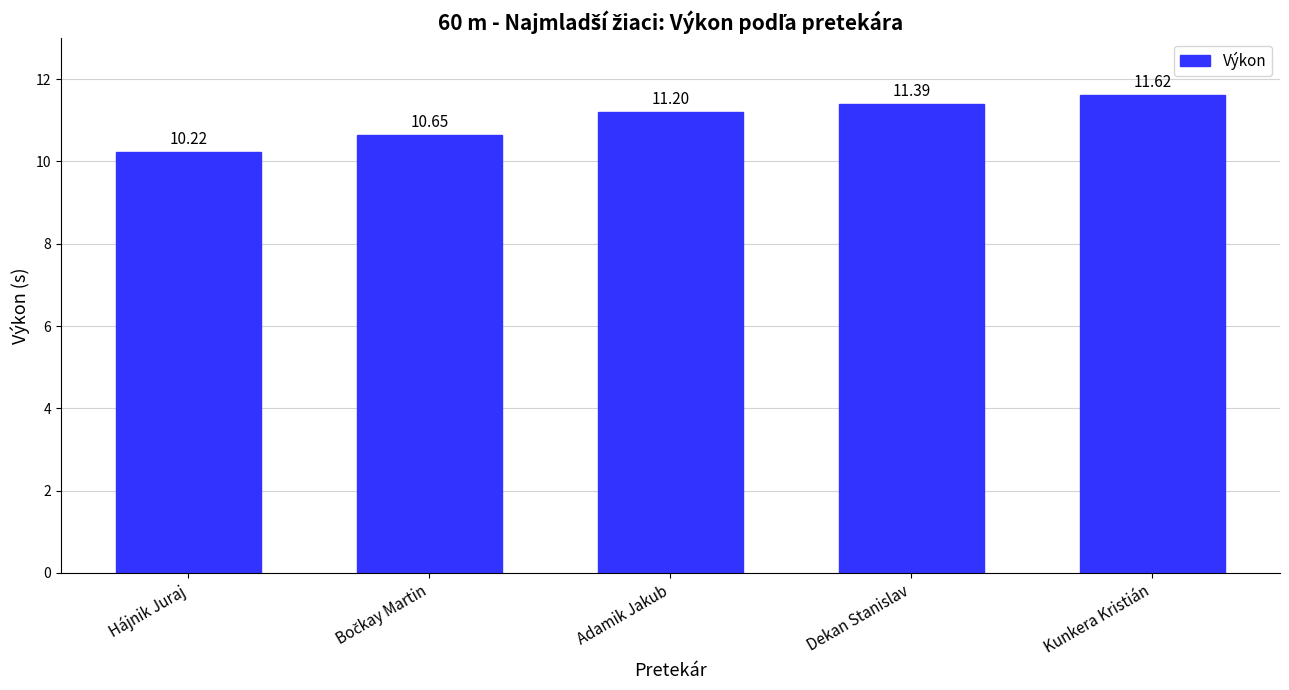

Which category has the highest value across all series?

Kunkera Kristián